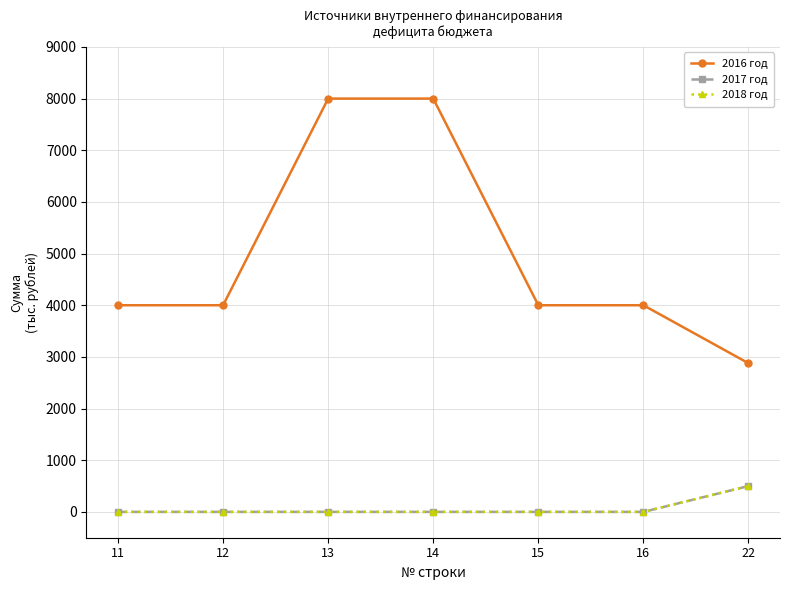

At 14, list the series in order from smallest to largest.

2017 год, 2018 год, 2016 год